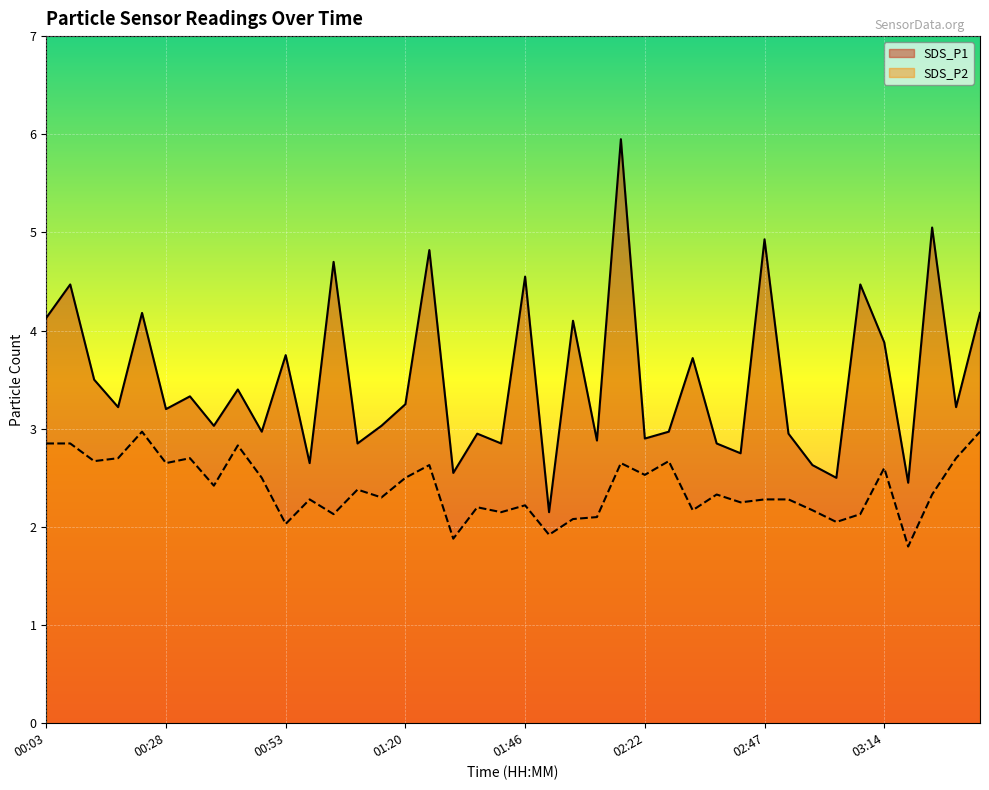

What is the maximum value shown in the chart?

6.0